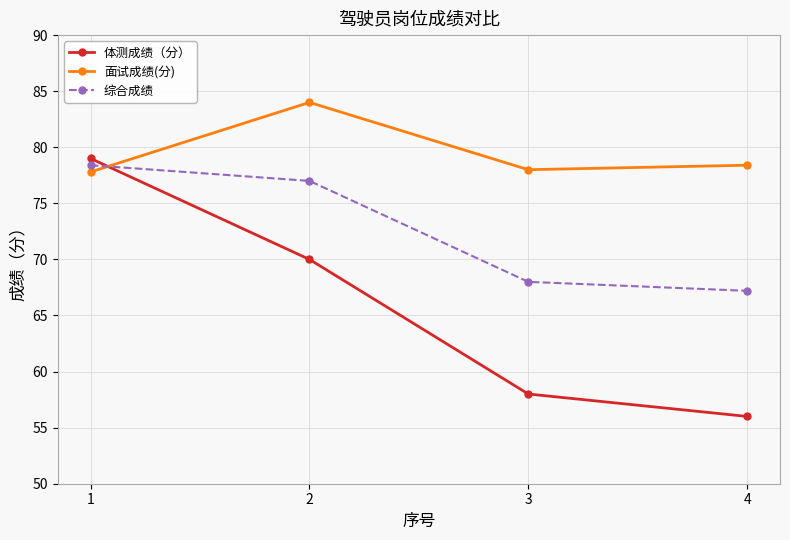

Rank the series at 2 from lowest to highest value.

体测成绩（分）, 综合成绩, 面试成绩(分)